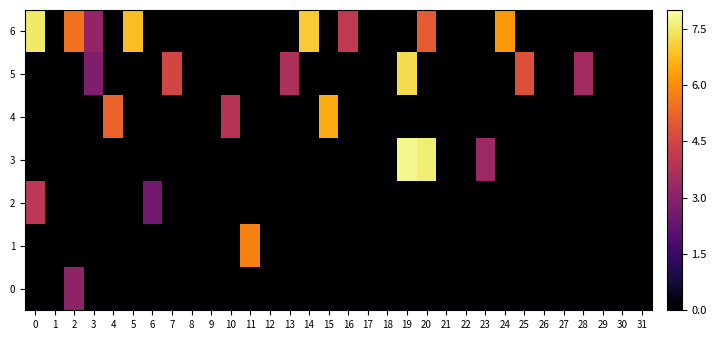

Reading left to right, list all the values displayed in this chart.

6: 0=7.5	1=0.0	2=5.5	3=3.2	4=0.0	5=6.8	6=0.0	7=0.0	8=0.0	9=0.0	10=0.0	11=0.0	12=0.0	13=0.0	14=7.0	15=0.0	16=4.1	17=0.0	18=0.0	19=0.0	20=5.0	21=0.0	22=0.0	23=0.0	24=6.2	25=0.0	26=0.0	27=0.0	28=0.0	29=0.0	30=0.0	31=0.0
5: 0=0.0	1=0.0	2=0.0	3=2.8	4=0.0	5=0.0	6=0.0	7=4.5	8=0.0	9=0.0	10=0.0	11=0.0	12=0.0	13=3.7	14=0.0	15=0.0	16=0.0	17=0.0	18=0.0	19=7.3	20=0.0	21=0.0	22=0.0	23=0.0	24=0.0	25=4.8	26=0.0	27=0.0	28=3.5	29=0.0	30=0.0	31=0.0
4: 0=0.0	1=0.0	2=0.0	3=0.0	4=5.2	5=0.0	6=0.0	7=0.0	8=0.0	9=0.0	10=3.9	11=0.0	12=0.0	13=0.0	14=0.0	15=6.5	16=0.0	17=0.0	18=0.0	19=0.0	20=0.0	21=0.0	22=0.0	23=0.0	24=0.0	25=0.0	26=0.0	27=0.0	28=0.0	29=0.0	30=0.0	31=0.0
3: 0=0.0	1=0.0	2=0.0	3=0.0	4=0.0	5=0.0	6=0.0	7=0.0	8=0.0	9=0.0	10=0.0	11=0.0	12=0.0	13=0.0	14=0.0	15=0.0	16=0.0	17=0.0	18=0.0	19=7.8	20=7.6	21=0.0	22=0.0	23=3.4	24=0.0	25=0.0	26=0.0	27=0.0	28=0.0	29=0.0	30=0.0	31=0.0
2: 0=4.0	1=0.0	2=0.0	3=0.0	4=0.0	5=0.0	6=2.5	7=0.0	8=0.0	9=0.0	10=0.0	11=0.0	12=0.0	13=0.0	14=0.0	15=0.0	16=0.0	17=0.0	18=0.0	19=0.0	20=0.0	21=0.0	22=0.0	23=0.0	24=0.0	25=0.0	26=0.0	27=0.0	28=0.0	29=0.0	30=0.0	31=0.0
1: 0=0.0	1=0.0	2=0.0	3=0.0	4=0.0	5=0.0	6=0.0	7=0.0	8=0.0	9=0.0	10=0.0	11=5.8	12=0.0	13=0.0	14=0.0	15=0.0	16=0.0	17=0.0	18=0.0	19=0.0	20=0.0	21=0.0	22=0.0	23=0.0	24=0.0	25=0.0	26=0.0	27=0.0	28=0.0	29=0.0	30=0.0	31=0.0
0: 0=0.0	1=0.0	2=3.1	3=0.0	4=0.0	5=0.0	6=0.0	7=0.0	8=0.0	9=0.0	10=0.0	11=0.0	12=0.0	13=0.0	14=0.0	15=0.0	16=0.0	17=0.0	18=0.0	19=0.0	20=0.0	21=0.0	22=0.0	23=0.0	24=0.0	25=0.0	26=0.0	27=0.0	28=0.0	29=0.0	30=0.0	31=0.0